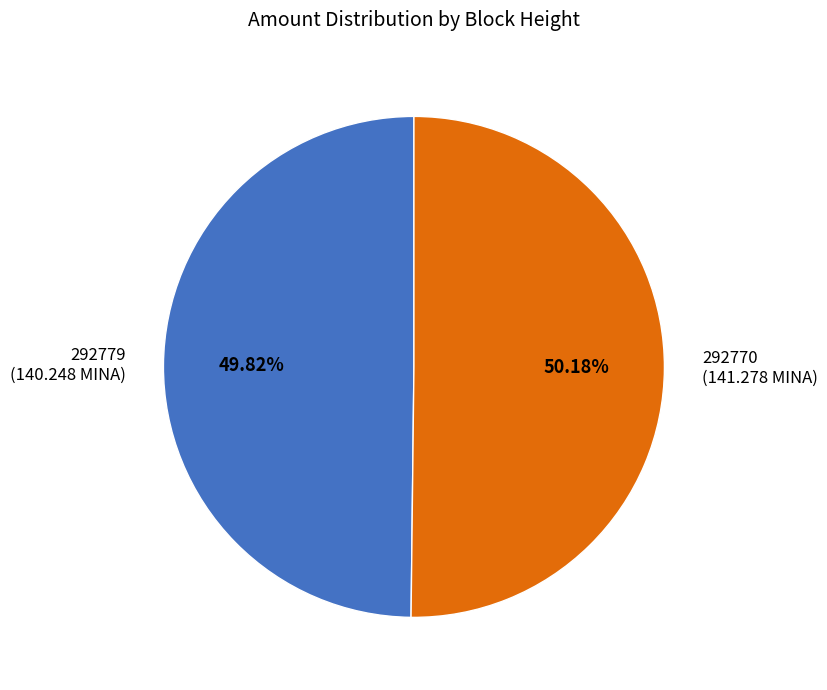

Does any single category account for the majority?

Yes